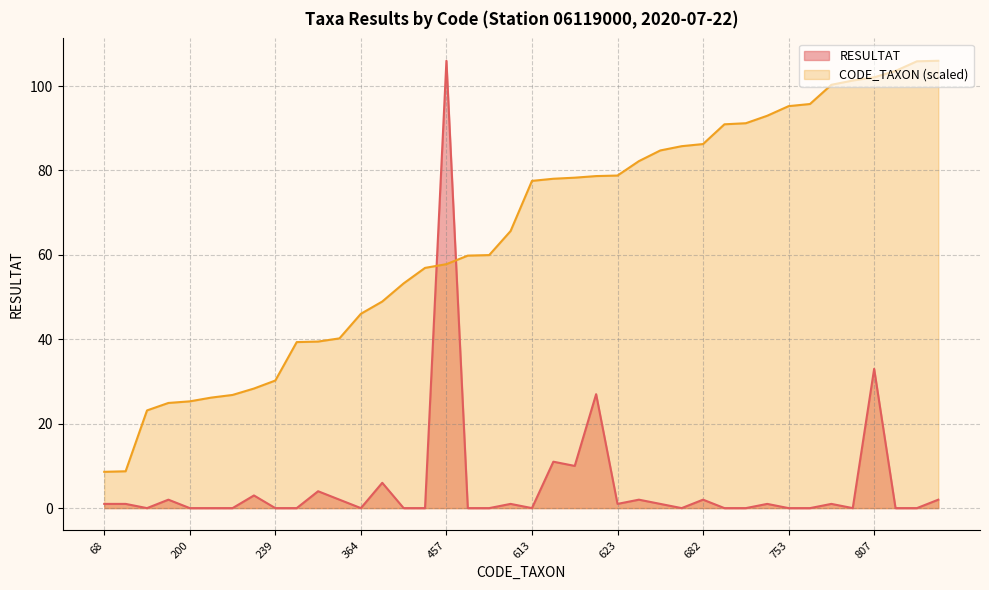

At how many categories does at least one series exceed 25?

36